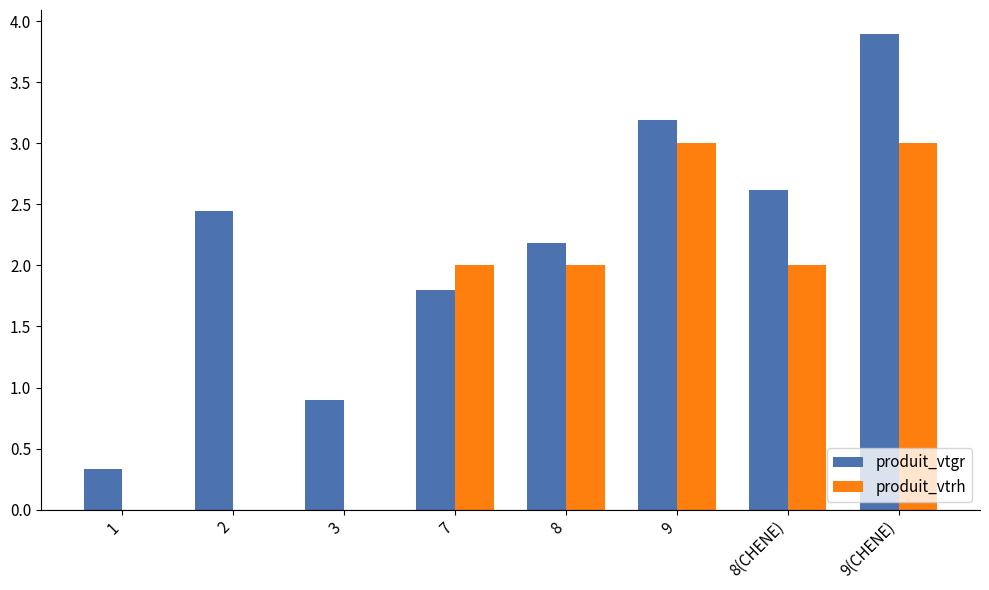

What value does the produit_vtgr series have at 7?

1.8